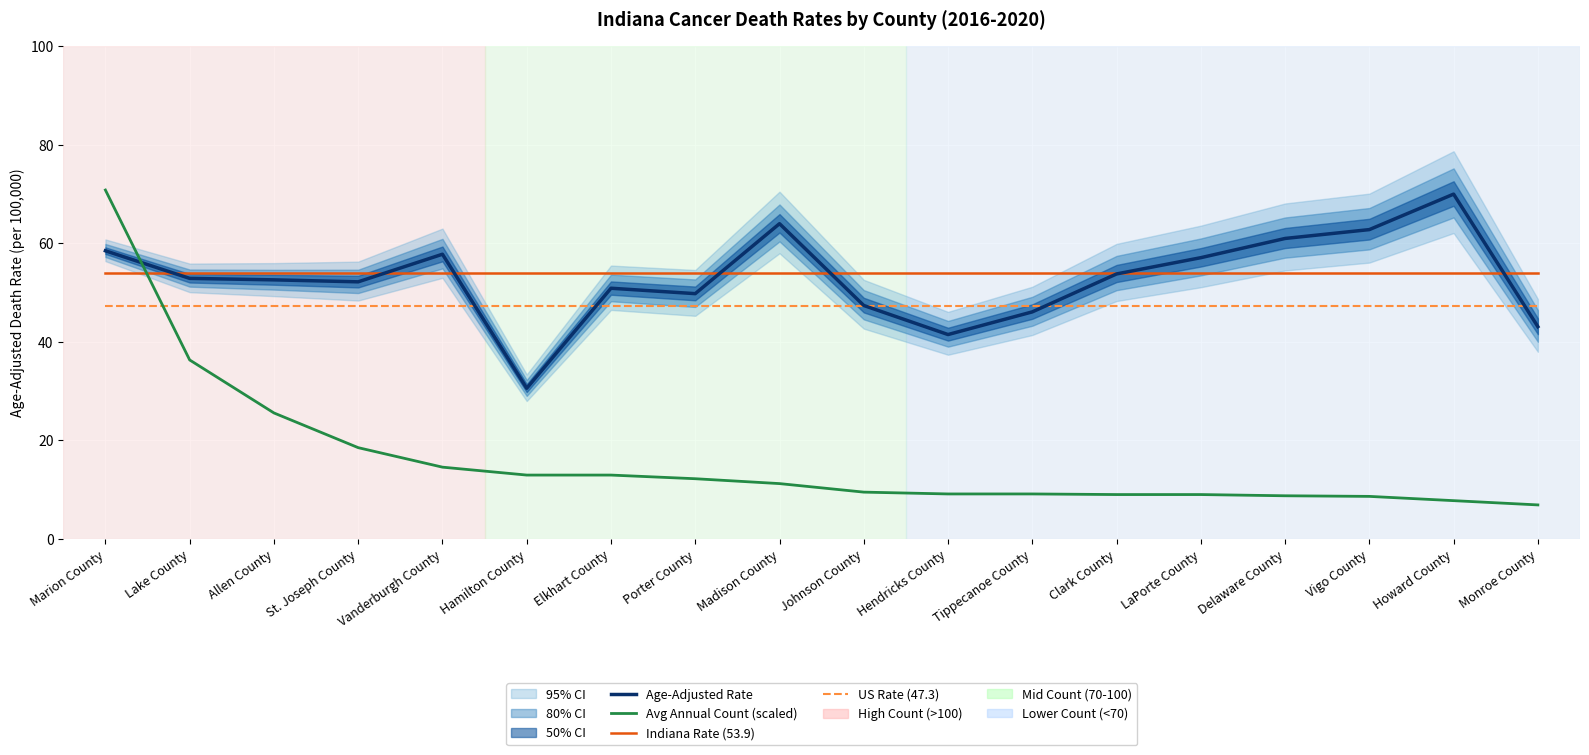

Reading left to right, what are all the values shown in this chart?

Age-Adjusted Rate: Marion County=58.5	Lake County=52.9	Allen County=52.6	St. Joseph County=52.2	Vanderburgh County=57.8	Hamilton County=30.6	Elkhart County=50.9	Porter County=49.8	Madison County=64.0	Johnson County=47.4	Hendricks County=41.5	Tippecanoe County=46.1	Clark County=53.8	LaPorte County=57.1	Delaware County=61.0	Vigo County=62.8	Howard County=70.0	Monroe County=43.1
Avg Annual Count (scaled): Marion County=70.8	Lake County=36.3	Allen County=25.6	St. Joseph County=18.5	Vanderburgh County=14.6	Hamilton County=13.0	Elkhart County=13.0	Porter County=12.2	Madison County=11.2	Johnson County=9.5	Hendricks County=9.1	Tippecanoe County=9.1	Clark County=9.0	LaPorte County=9.0	Delaware County=8.8	Vigo County=8.7	Howard County=7.8	Monroe County=6.9
Indiana Rate (53.9): Marion County=53.9	Lake County=53.9	Allen County=53.9	St. Joseph County=53.9	Vanderburgh County=53.9	Hamilton County=53.9	Elkhart County=53.9	Porter County=53.9	Madison County=53.9	Johnson County=53.9	Hendricks County=53.9	Tippecanoe County=53.9	Clark County=53.9	LaPorte County=53.9	Delaware County=53.9	Vigo County=53.9	Howard County=53.9	Monroe County=53.9
US Rate (47.3): Marion County=47.3	Lake County=47.3	Allen County=47.3	St. Joseph County=47.3	Vanderburgh County=47.3	Hamilton County=47.3	Elkhart County=47.3	Porter County=47.3	Madison County=47.3	Johnson County=47.3	Hendricks County=47.3	Tippecanoe County=47.3	Clark County=47.3	LaPorte County=47.3	Delaware County=47.3	Vigo County=47.3	Howard County=47.3	Monroe County=47.3